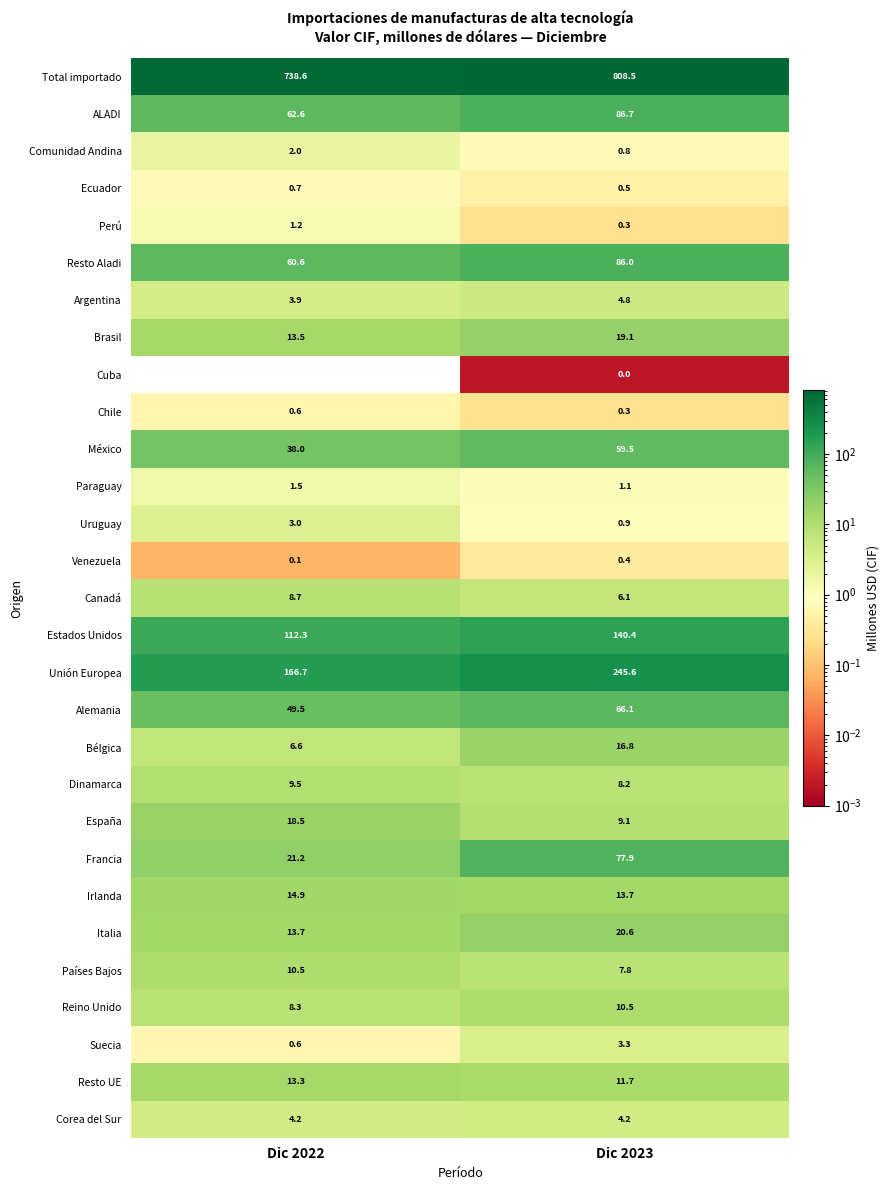

What is the total value across all series at Dic 2022?

1384.8